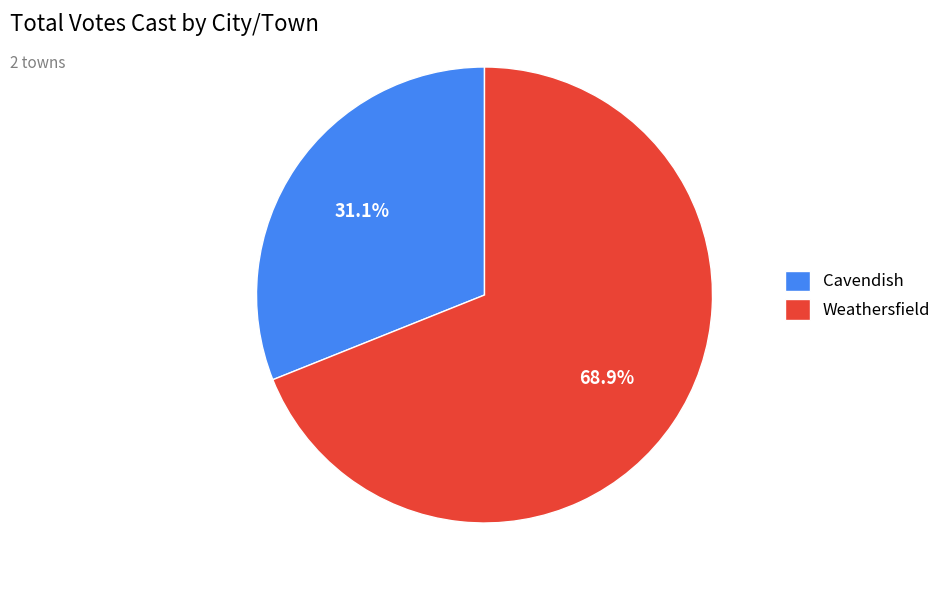

How many slices are in this pie chart?

2